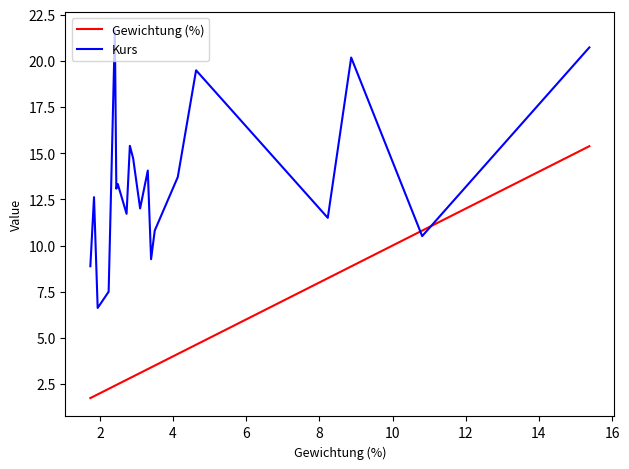

Does the chart display data point markers on the line(s)?

No